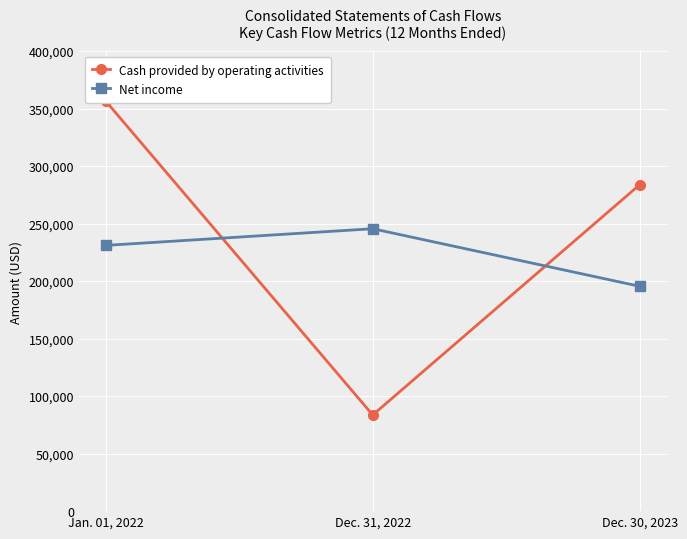

What is the label of the 2nd point from the right?

Dec. 31, 2022